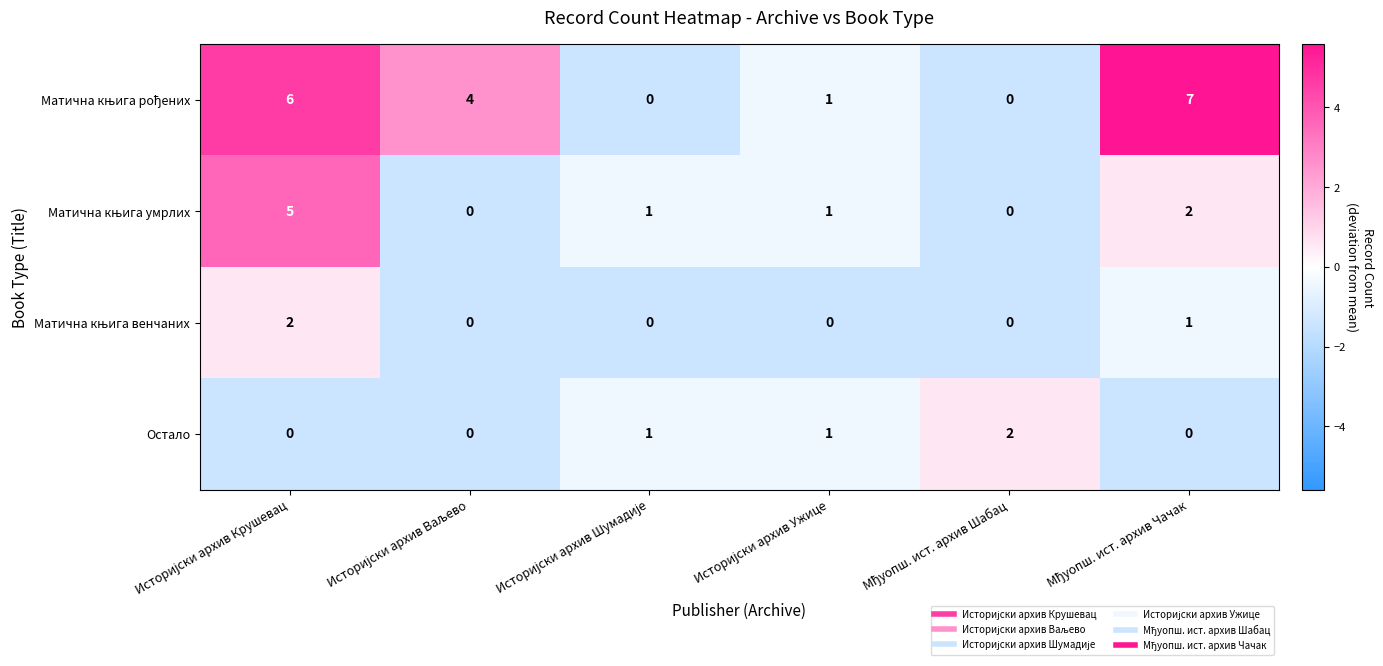

What is the maximum value shown in the chart?

7